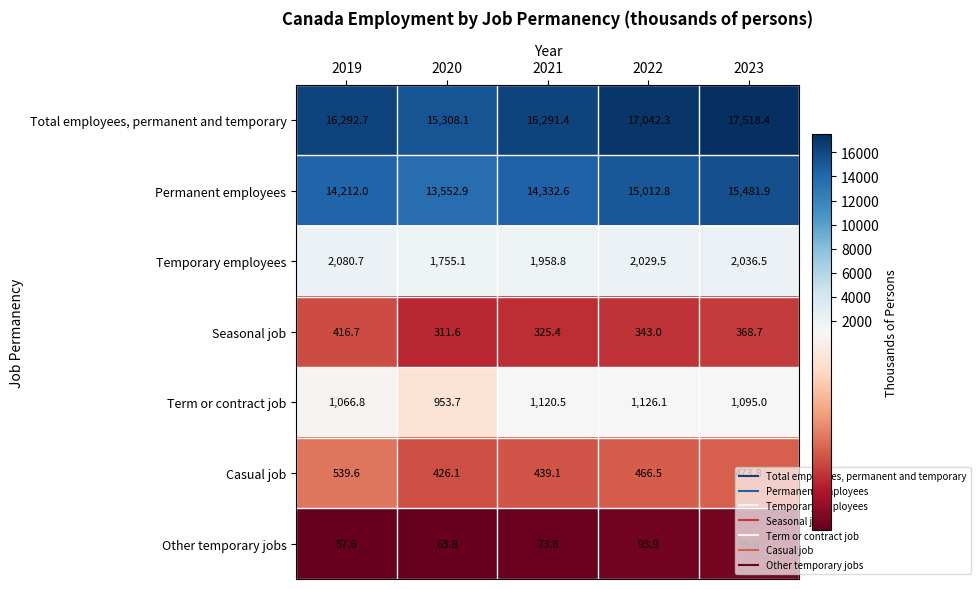

What is the sum of the Temporary employees values at 2020 and 2022?

3784.6